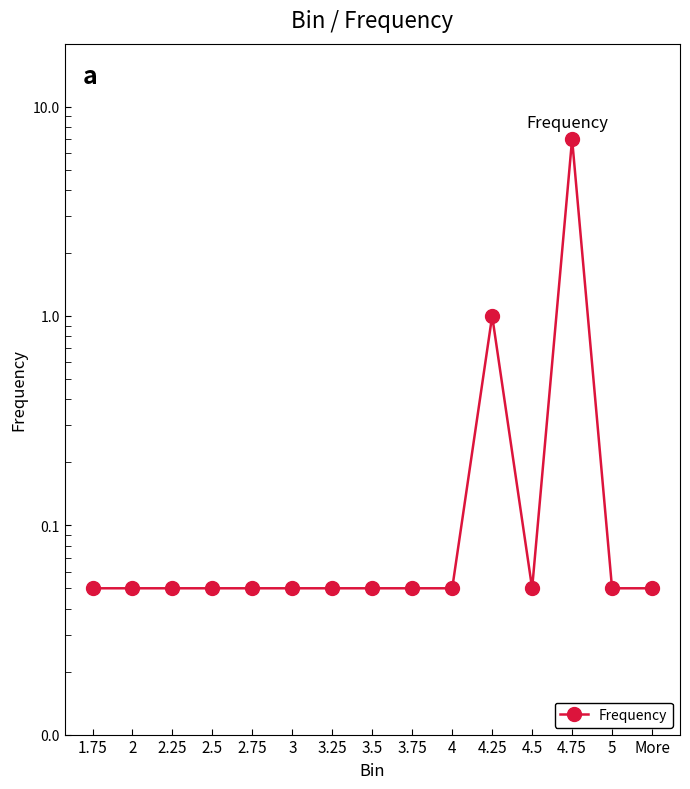

What is the change in value from 4 to 4.25?

+0.9